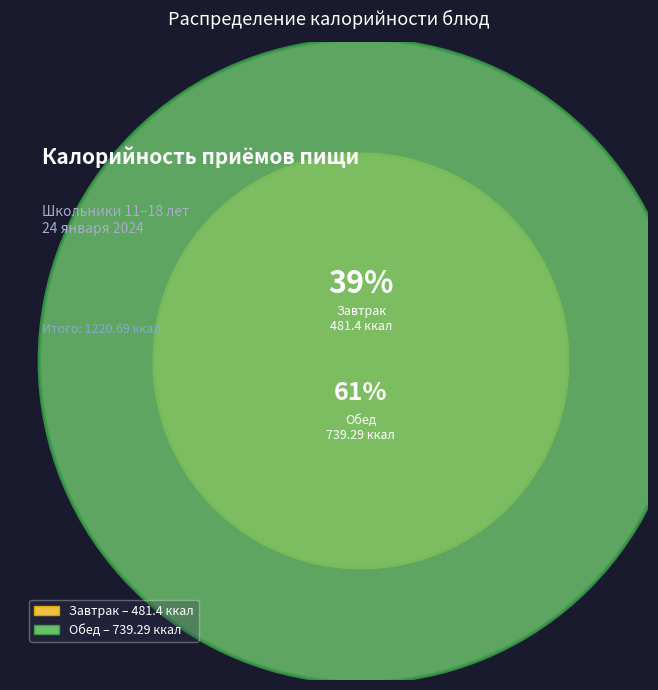

Which category has the biggest portion of the pie?

Обед